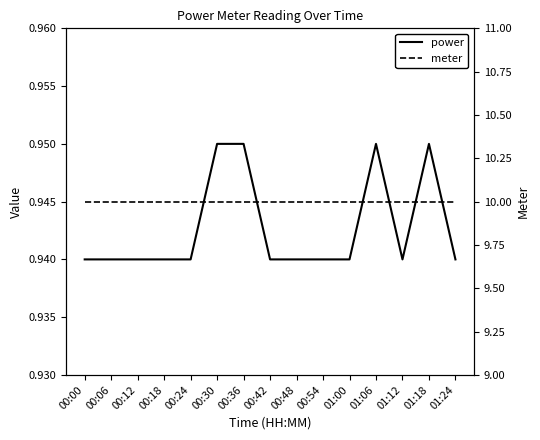

Which series has the largest total across all categories?

meter